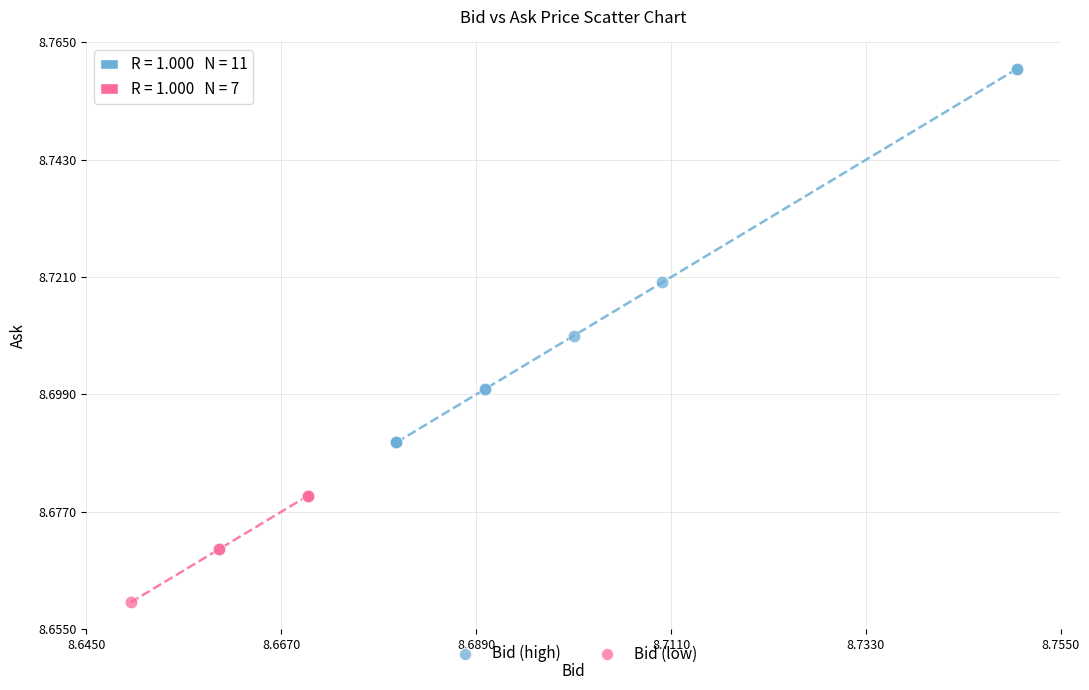

Which series has the widest spread of Y values?

Bid (high)